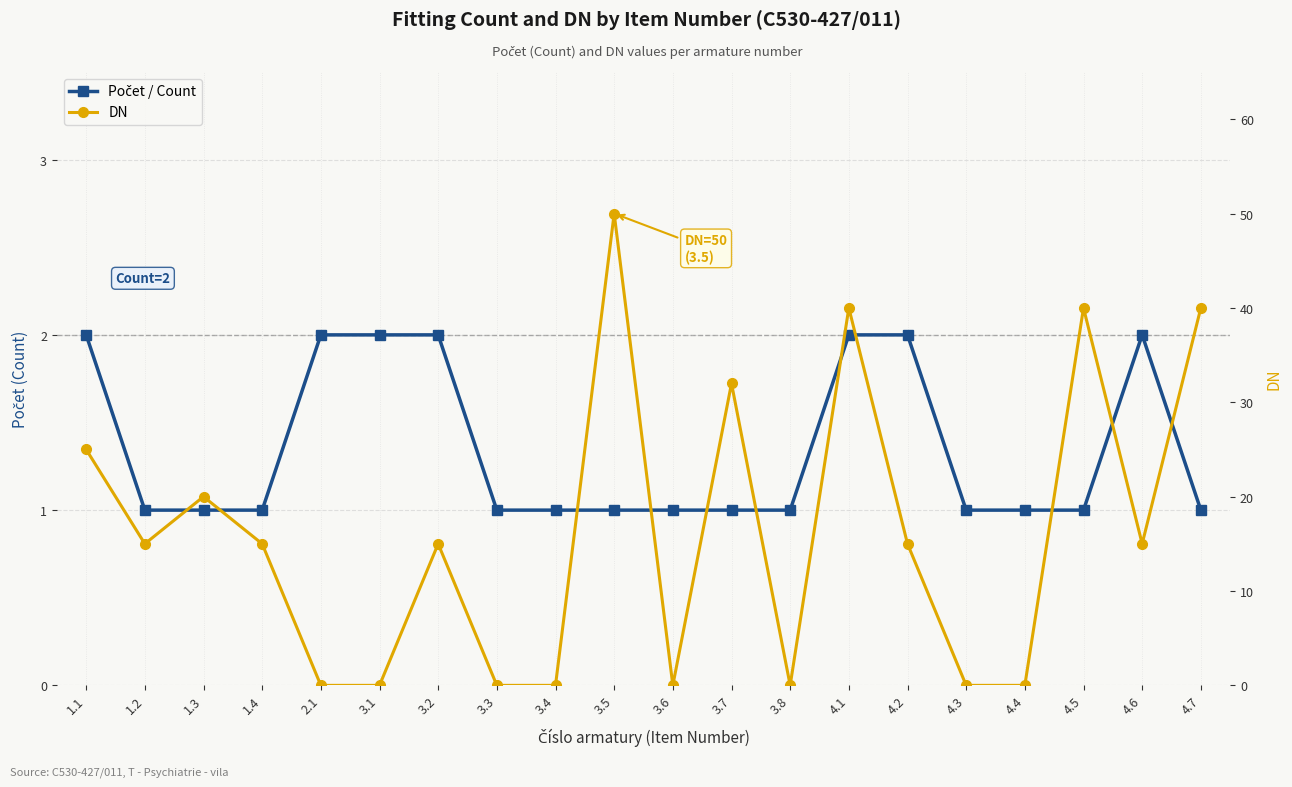

Rank the series by their maximum value, from highest to lowest.

DN, Počet / Count